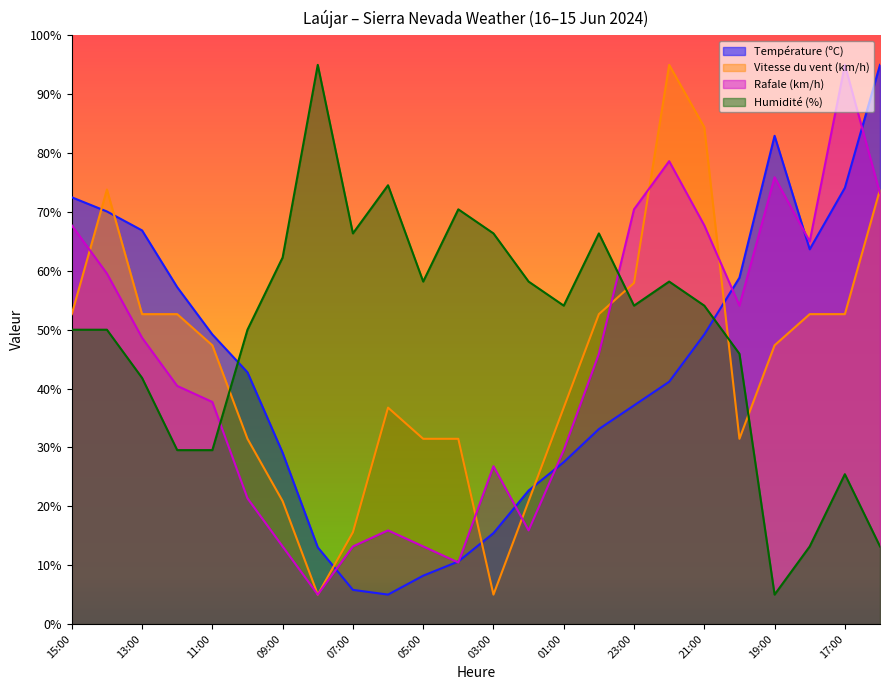

Where is the first local minimum for Rafale (km/h)?

08:00